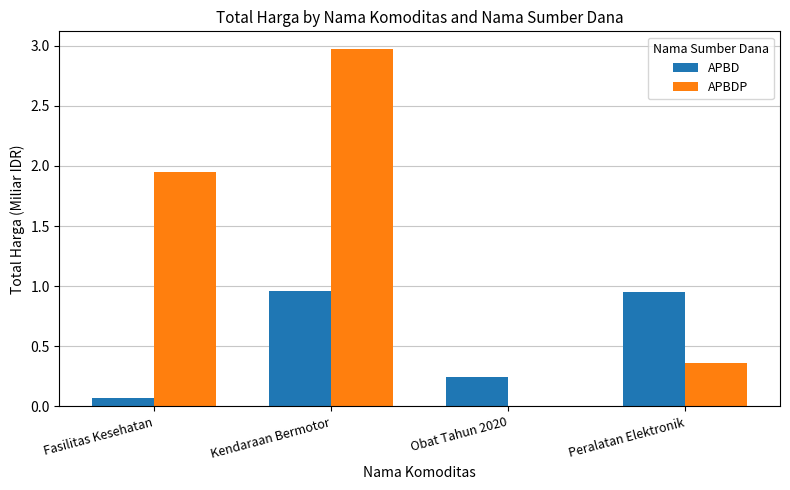

Which series has the largest total across all categories?

APBDP